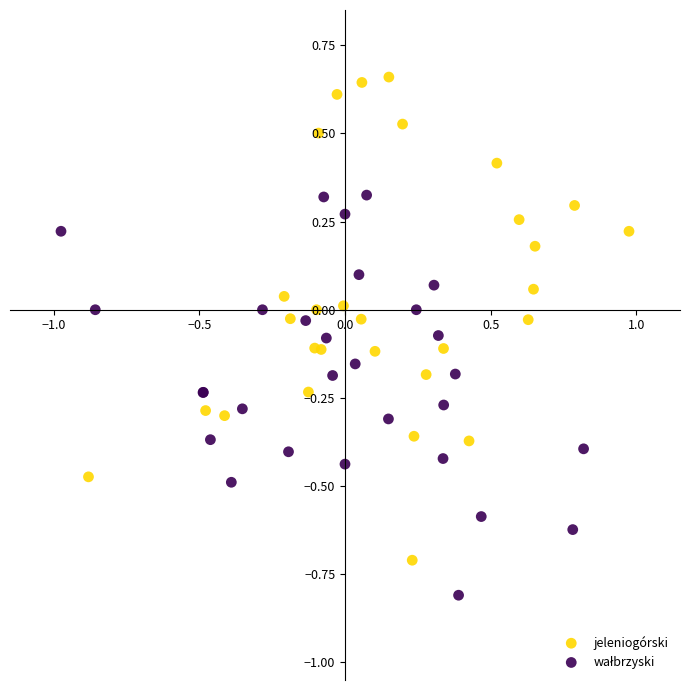

Which series reaches the maximum Y coordinate?

jeleniogórski